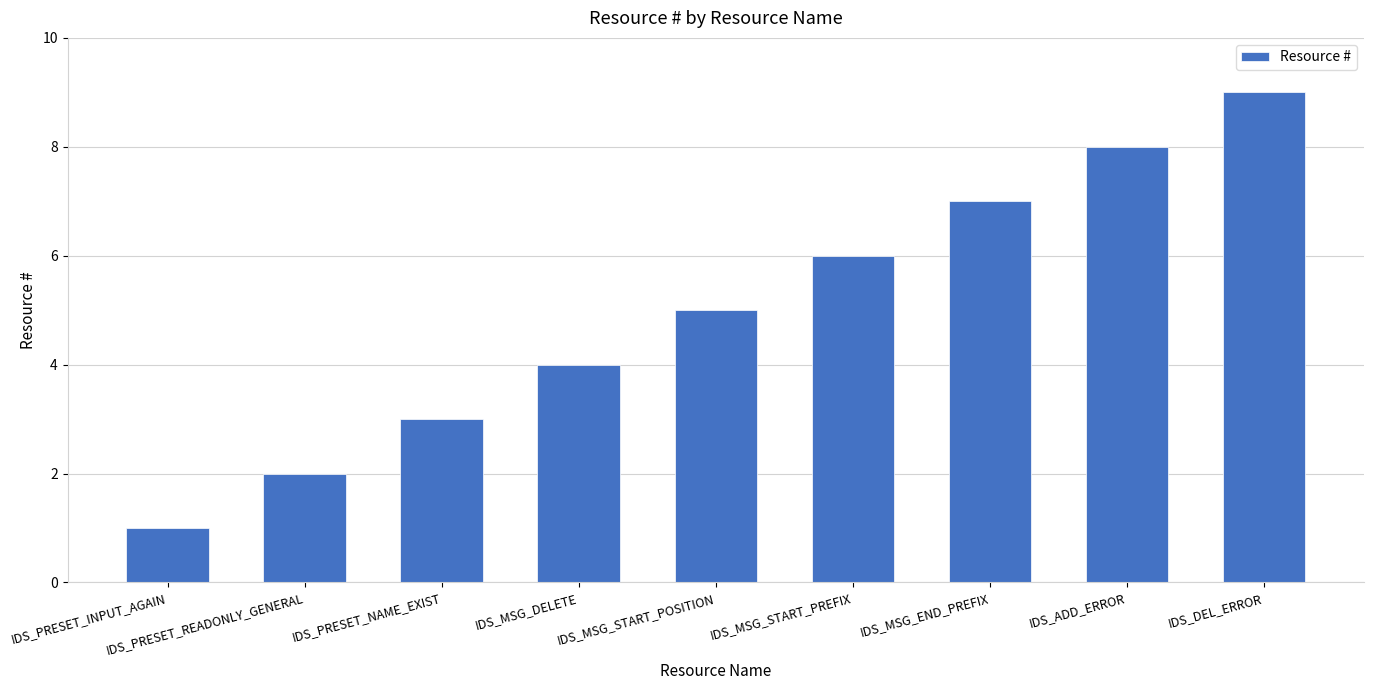

Between IDS_PRESET_INPUT_AGAIN and IDS_ADD_ERROR, which is larger?

IDS_ADD_ERROR